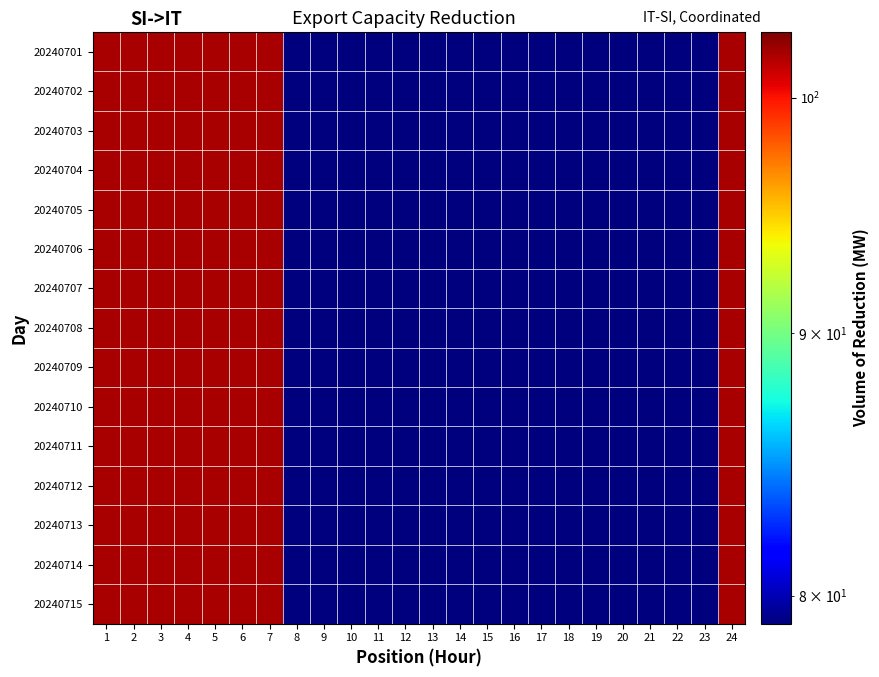

Reading right to left, extract all data points from this chart.

20240701: 24=102	23=79	22=79	21=79	20=79	19=79	18=79	17=79	16=79	15=79	14=79	13=79	12=79	11=79	10=79	9=79	8=79	7=102	6=102	5=102	4=102	3=102	2=102	1=102
20240702: 24=102	23=79	22=79	21=79	20=79	19=79	18=79	17=79	16=79	15=79	14=79	13=79	12=79	11=79	10=79	9=79	8=79	7=102	6=102	5=102	4=102	3=102	2=102	1=102
20240703: 24=102	23=79	22=79	21=79	20=79	19=79	18=79	17=79	16=79	15=79	14=79	13=79	12=79	11=79	10=79	9=79	8=79	7=102	6=102	5=102	4=102	3=102	2=102	1=102
20240704: 24=102	23=79	22=79	21=79	20=79	19=79	18=79	17=79	16=79	15=79	14=79	13=79	12=79	11=79	10=79	9=79	8=79	7=102	6=102	5=102	4=102	3=102	2=102	1=102
20240705: 24=102	23=79	22=79	21=79	20=79	19=79	18=79	17=79	16=79	15=79	14=79	13=79	12=79	11=79	10=79	9=79	8=79	7=102	6=102	5=102	4=102	3=102	2=102	1=102
20240706: 24=102	23=79	22=79	21=79	20=79	19=79	18=79	17=79	16=79	15=79	14=79	13=79	12=79	11=79	10=79	9=79	8=79	7=102	6=102	5=102	4=102	3=102	2=102	1=102
20240707: 24=102	23=79	22=79	21=79	20=79	19=79	18=79	17=79	16=79	15=79	14=79	13=79	12=79	11=79	10=79	9=79	8=79	7=102	6=102	5=102	4=102	3=102	2=102	1=102
20240708: 24=102	23=79	22=79	21=79	20=79	19=79	18=79	17=79	16=79	15=79	14=79	13=79	12=79	11=79	10=79	9=79	8=79	7=102	6=102	5=102	4=102	3=102	2=102	1=102
20240709: 24=102	23=79	22=79	21=79	20=79	19=79	18=79	17=79	16=79	15=79	14=79	13=79	12=79	11=79	10=79	9=79	8=79	7=102	6=102	5=102	4=102	3=102	2=102	1=102
20240710: 24=102	23=79	22=79	21=79	20=79	19=79	18=79	17=79	16=79	15=79	14=79	13=79	12=79	11=79	10=79	9=79	8=79	7=102	6=102	5=102	4=102	3=102	2=102	1=102
20240711: 24=102	23=79	22=79	21=79	20=79	19=79	18=79	17=79	16=79	15=79	14=79	13=79	12=79	11=79	10=79	9=79	8=79	7=102	6=102	5=102	4=102	3=102	2=102	1=102
20240712: 24=102	23=79	22=79	21=79	20=79	19=79	18=79	17=79	16=79	15=79	14=79	13=79	12=79	11=79	10=79	9=79	8=79	7=102	6=102	5=102	4=102	3=102	2=102	1=102
20240713: 24=102	23=79	22=79	21=79	20=79	19=79	18=79	17=79	16=79	15=79	14=79	13=79	12=79	11=79	10=79	9=79	8=79	7=102	6=102	5=102	4=102	3=102	2=102	1=102
20240714: 24=102	23=79	22=79	21=79	20=79	19=79	18=79	17=79	16=79	15=79	14=79	13=79	12=79	11=79	10=79	9=79	8=79	7=102	6=102	5=102	4=102	3=102	2=102	1=102
20240715: 24=102	23=79	22=79	21=79	20=79	19=79	18=79	17=79	16=79	15=79	14=79	13=79	12=79	11=79	10=79	9=79	8=79	7=102	6=102	5=102	4=102	3=102	2=102	1=102